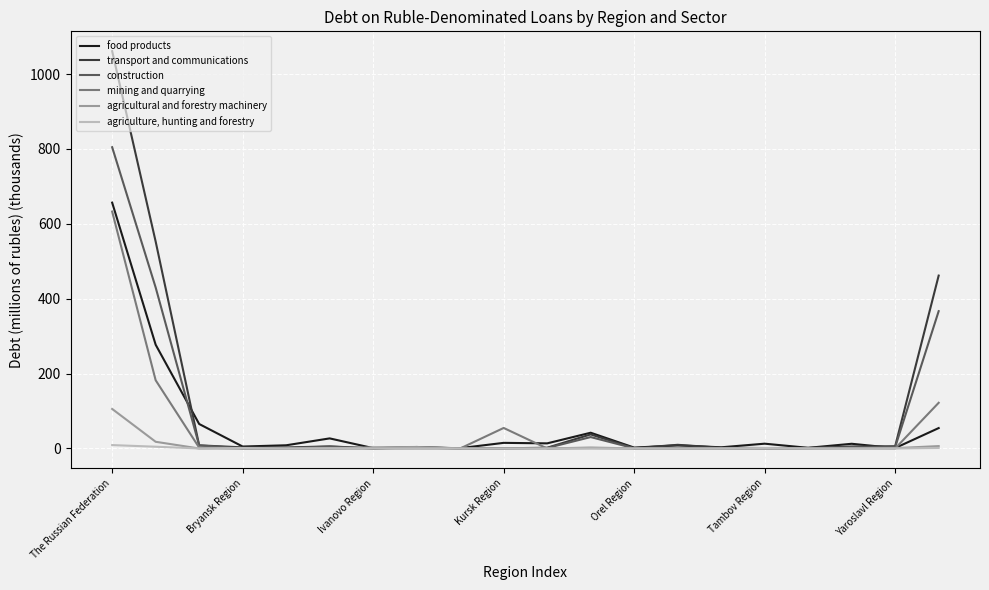

Rank the series by their maximum value, from lowest to highest.

agriculture, hunting and forestry, agricultural and forestry machinery, mining and quarrying, food products, construction, transport and communications